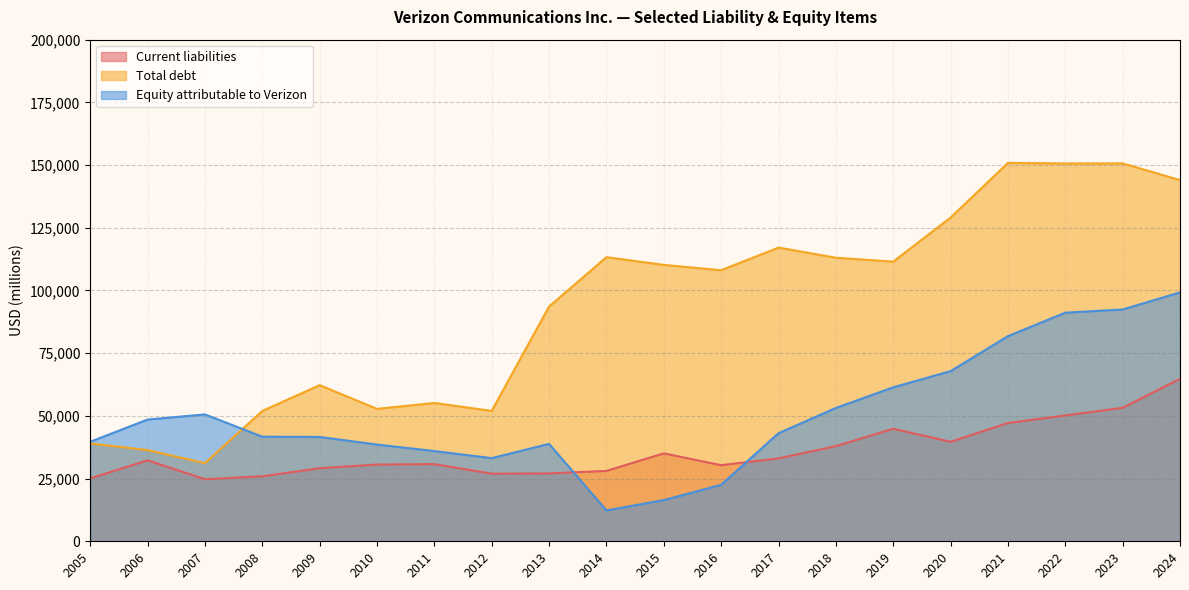

Does the chart have visible grid lines?

Yes